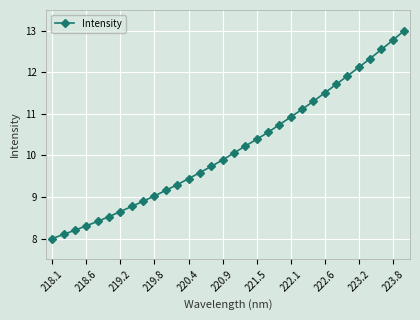

Is this an area chart (filled region under the line)?

No